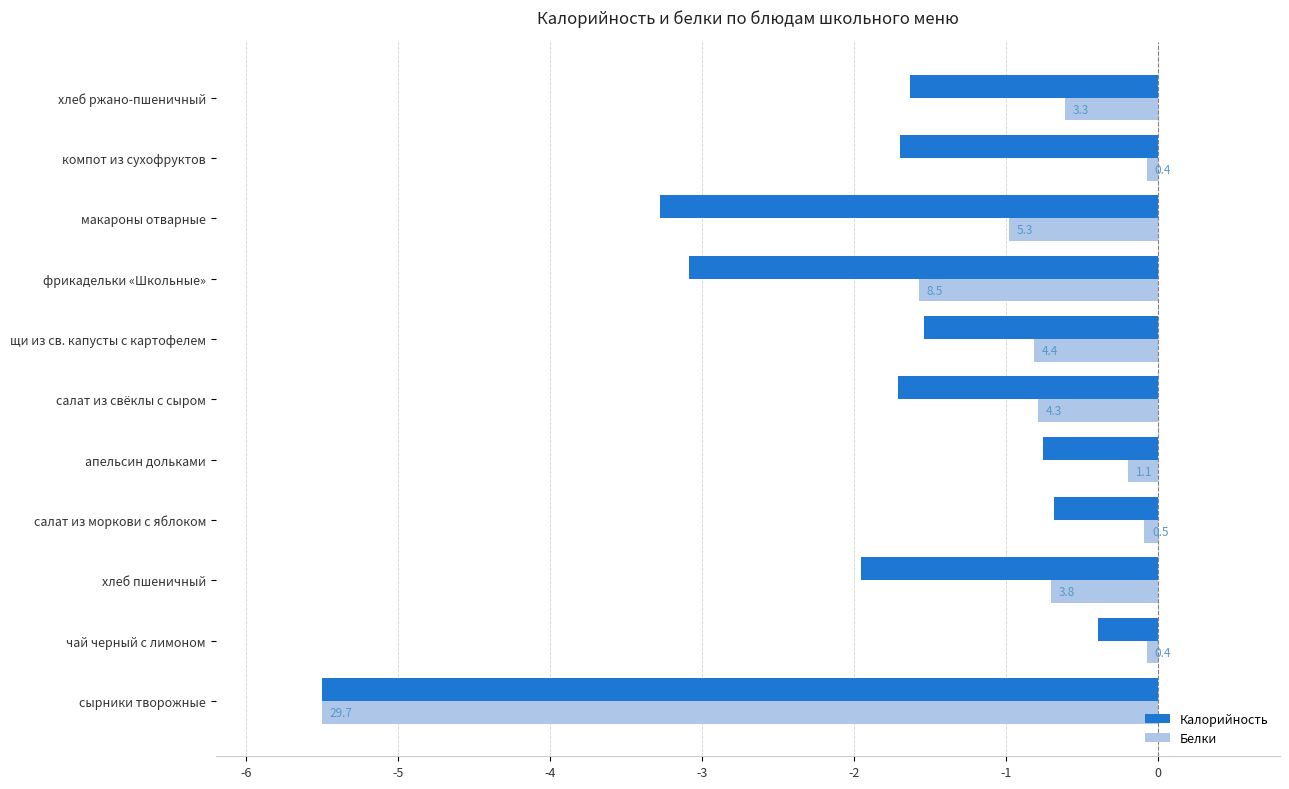

Reading right to left, what are all the values shown in this chart?

Калорийность: -1.6	-1.7	-3.3	-3.1	-1.5	-1.7	-0.8	-0.7	-2.0	-0.4	-5.5
Белки: -0.6	-0.1	-1.0	-1.6	-0.8	-0.8	-0.2	-0.1	-0.7	-0.1	-5.5